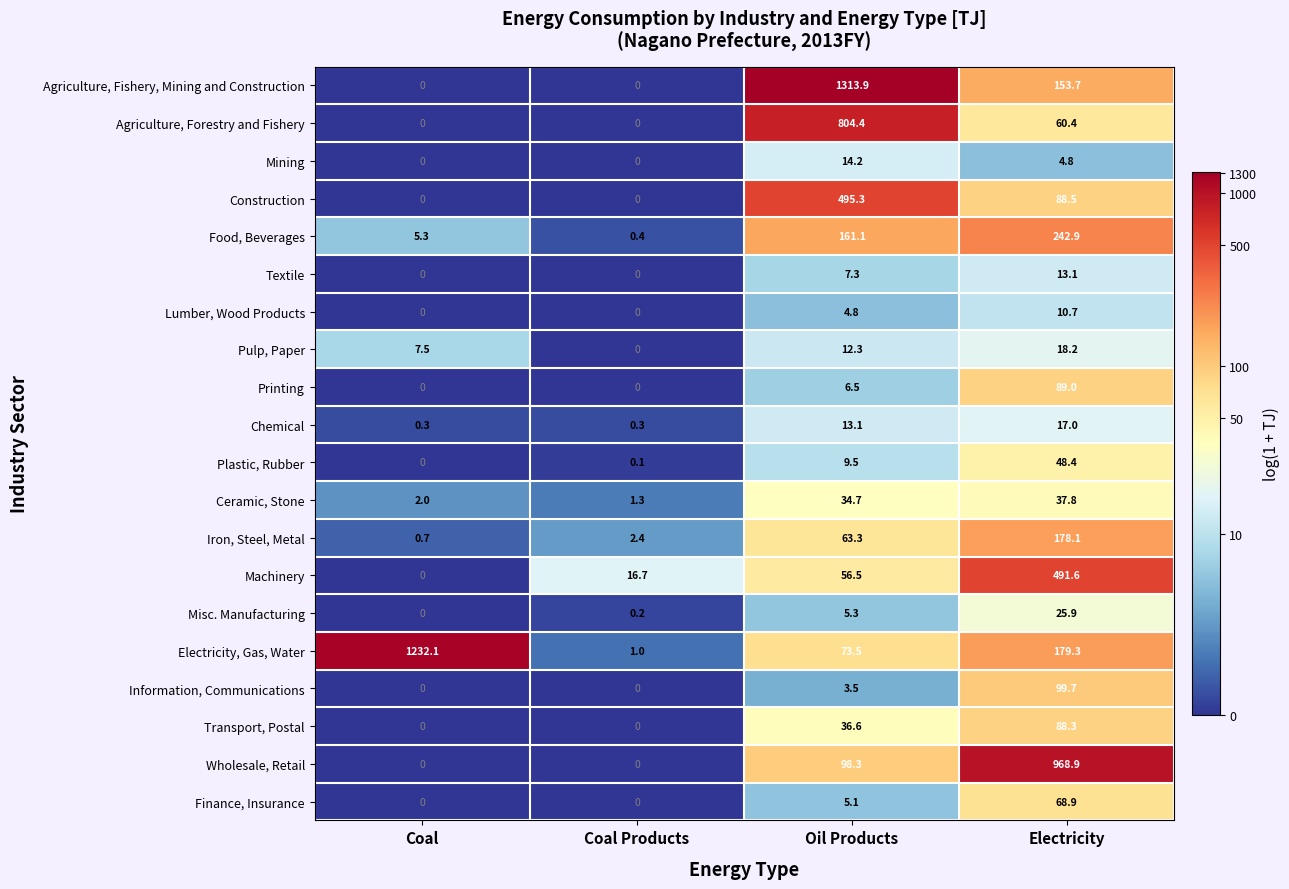

What is the approximate value of Ceramic, Stone at Coal?

2.0